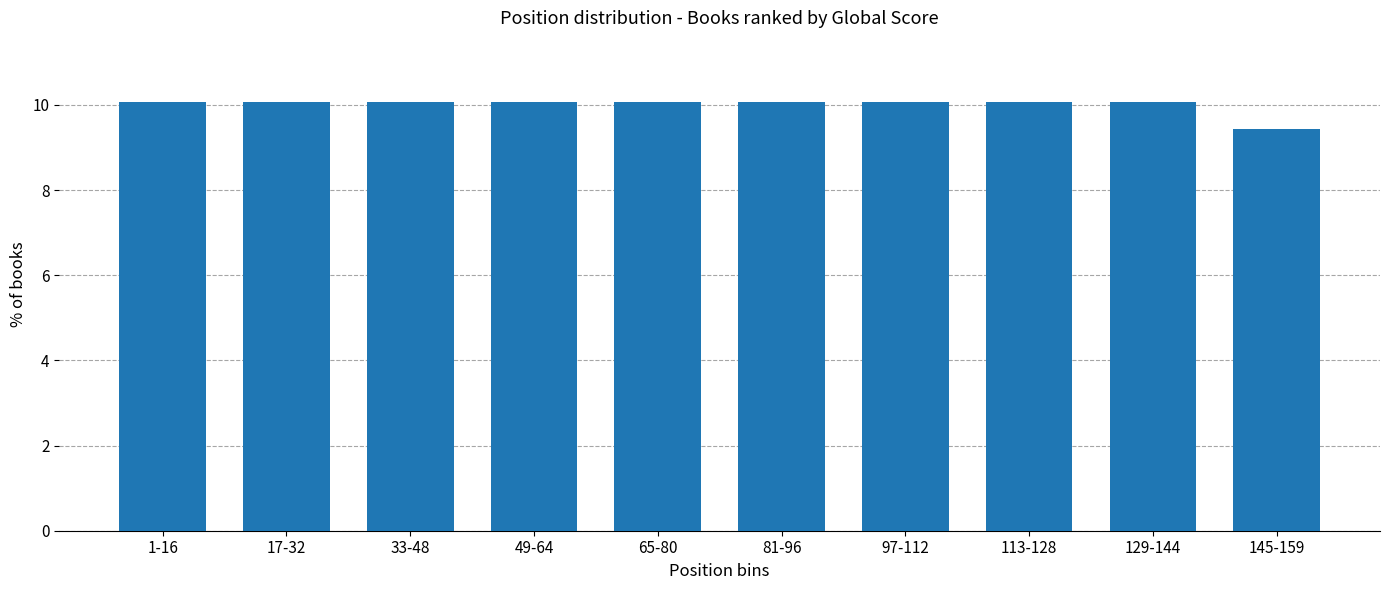

Reading right to left, transcribe all the data shown in this chart.

145-159=9.4	129-144=10.1	113-128=10.1	97-112=10.1	81-96=10.1	65-80=10.1	49-64=10.1	33-48=10.1	17-32=10.1	1-16=10.1